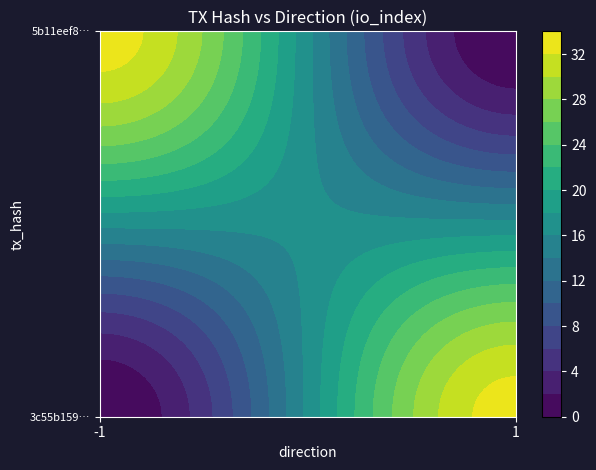

Reading left to right, extract all data points from this chart.

3c55b15973cdd1a5304bda6bde1975c27af6f0c: 0	33
5b11eef8300191ef0341e26ca136e1d66b4cdee: 0	33